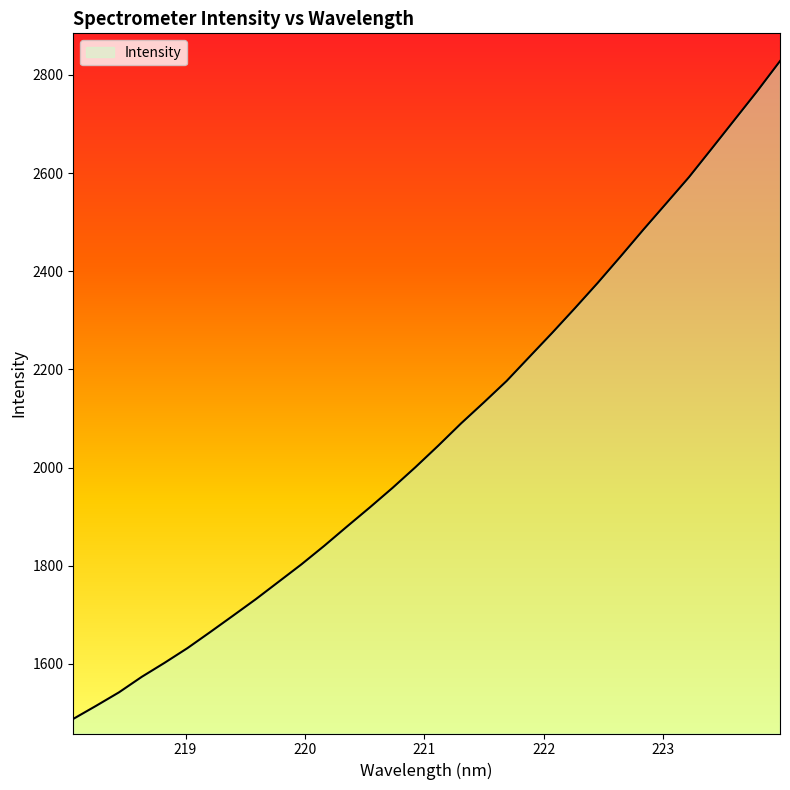

What is the greatest value displayed?

2828.3